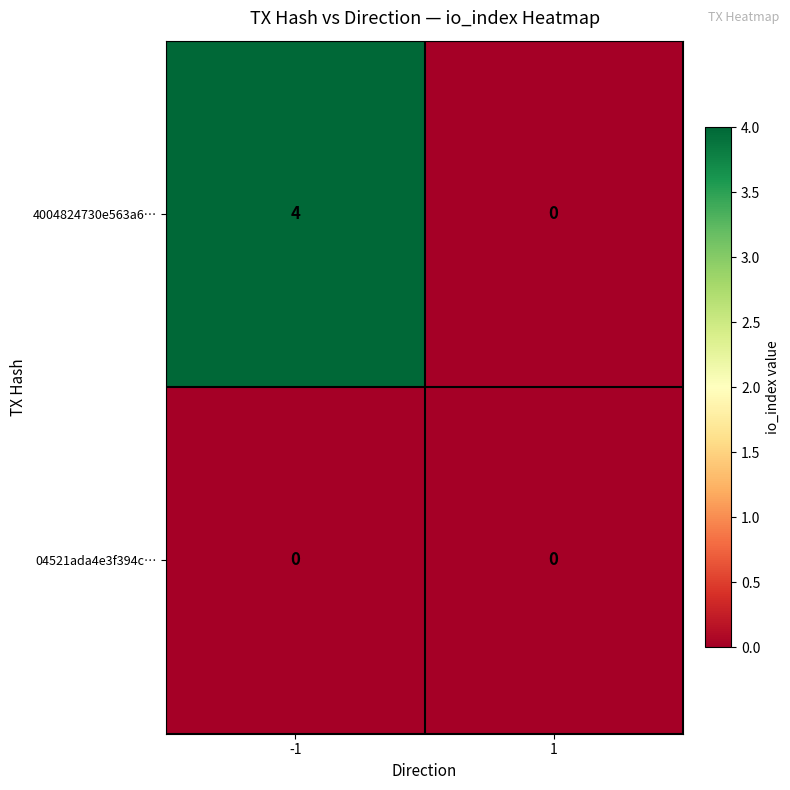

What is the sum of the 4004824730e563a6… values at 1 and -1?

4